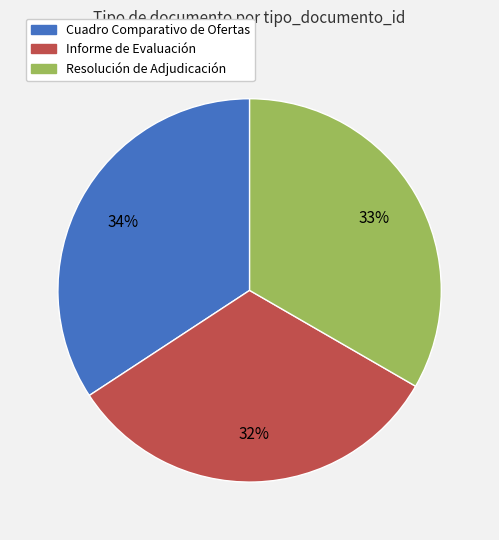

Between Cuadro Comparativo de Ofertas and Resolución de Adjudicación, which is larger?

Cuadro Comparativo de Ofertas